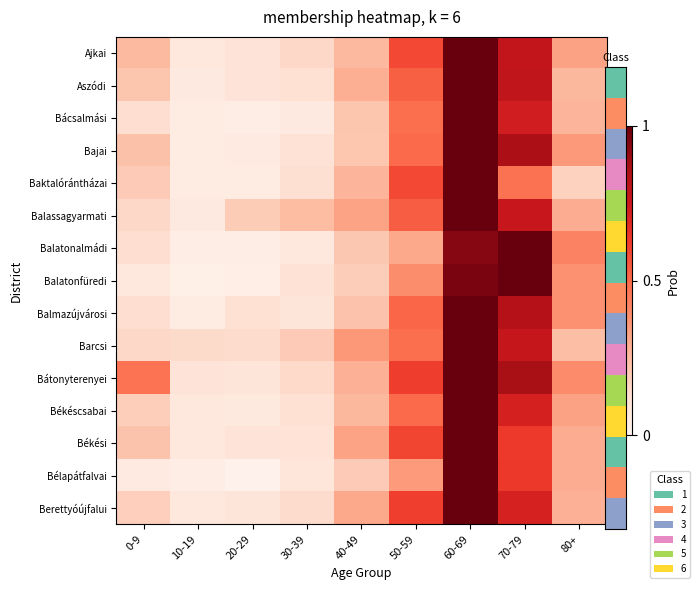

Rank the series at 60-69 from lowest to highest value.

Balatonalmádi, Balatonfüredi, Ajkai, Aszódi, Bácsalmási, Bajai, Baktalórántházai, Balassagyarmati, Balmazújvárosi, Barcsi, Bátonyterenyei, Békéscsabai, Békési, Bélapátfalvai, Berettyóújfalui